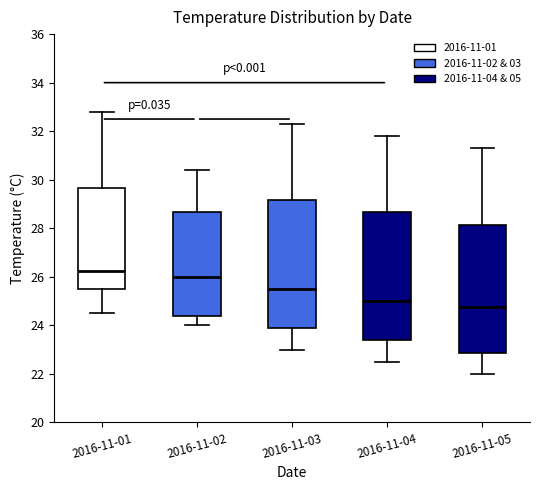

Reading left to right, transcribe this box plot: for each box, give where its median line is, the range the box spans, and where its two whiskers end, as read against the y-axis. The values are not printed on the chart, so give them approximately, as read against the axis.

2016-11-01: median 26.2, box 25.6 to 29.6, whiskers 24.6 to 32.8
2016-11-02: median 26.0, box 24.4 to 28.6, whiskers 24.0 to 30.4
2016-11-03: median 25.6, box 23.8 to 29.2, whiskers 23.0 to 32.4
2016-11-04: median 25.0, box 23.4 to 28.6, whiskers 22.6 to 31.8
2016-11-05: median 24.8, box 22.8 to 28.2, whiskers 22.0 to 31.4